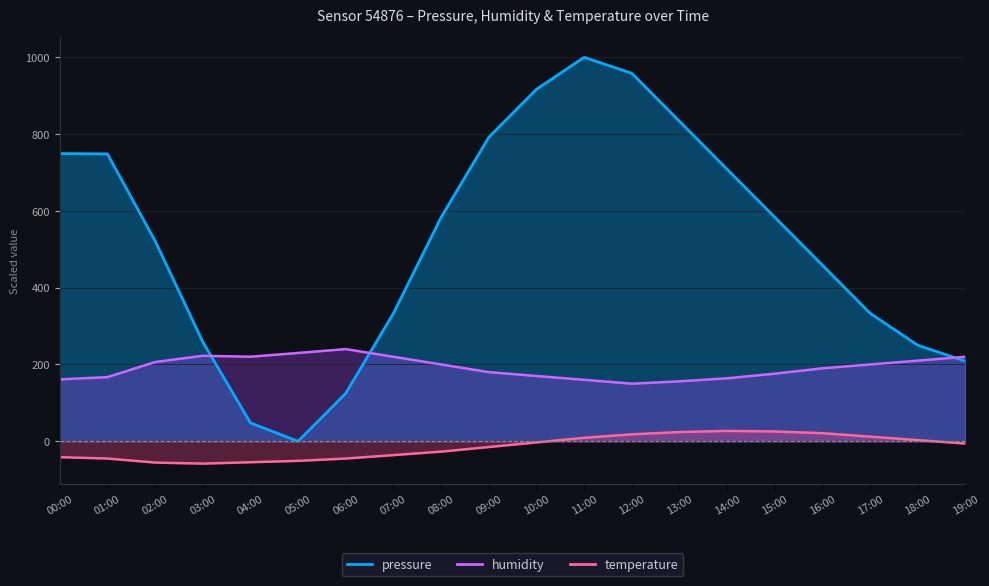

What is the sum of the humidity values at 17:00 and 00:00?

361.2